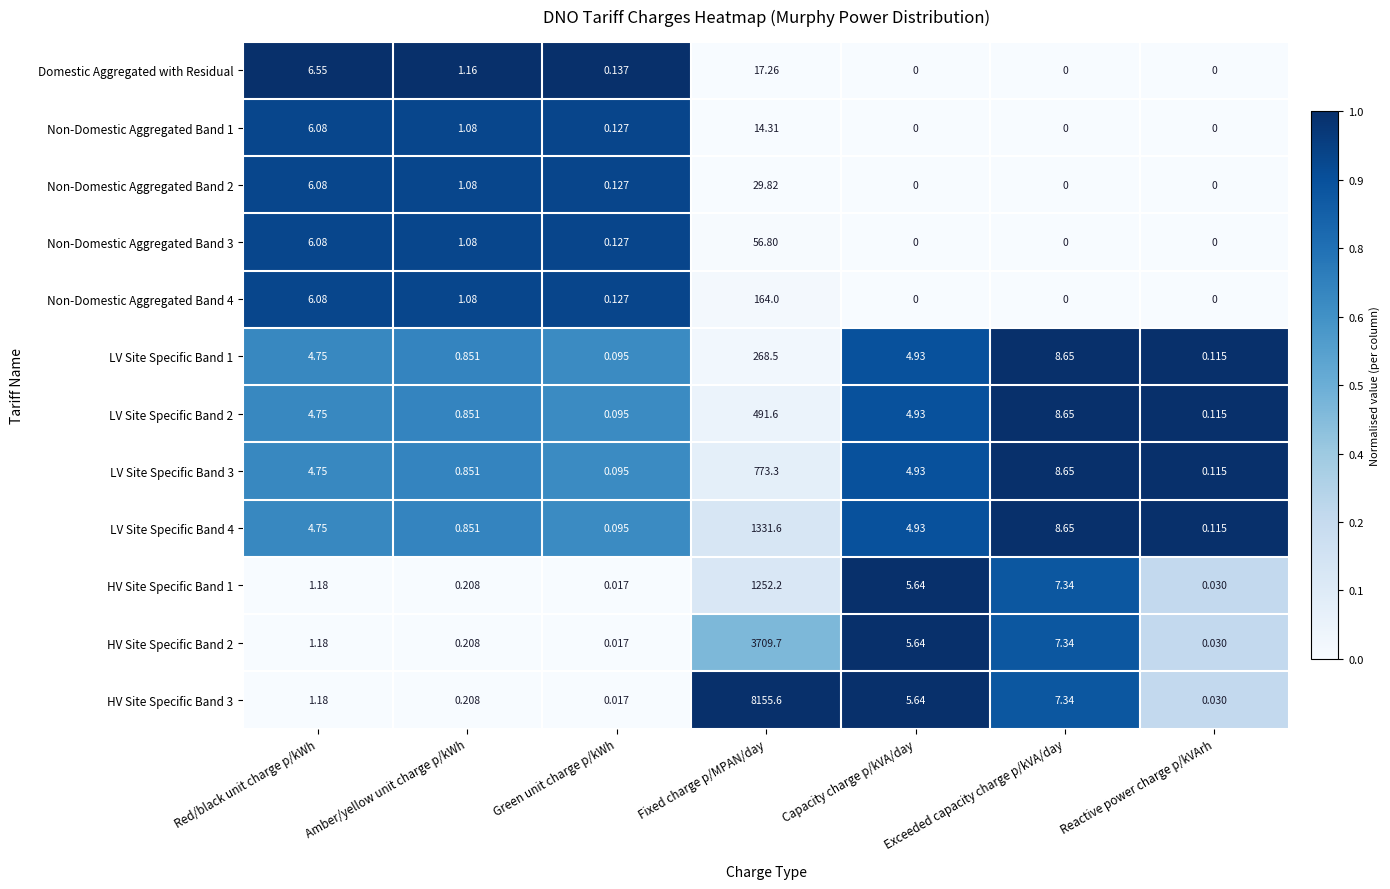

At which label is HV Site Specific Band 3 closest to 4077?

Exceeded capacity charge p/kVA/day